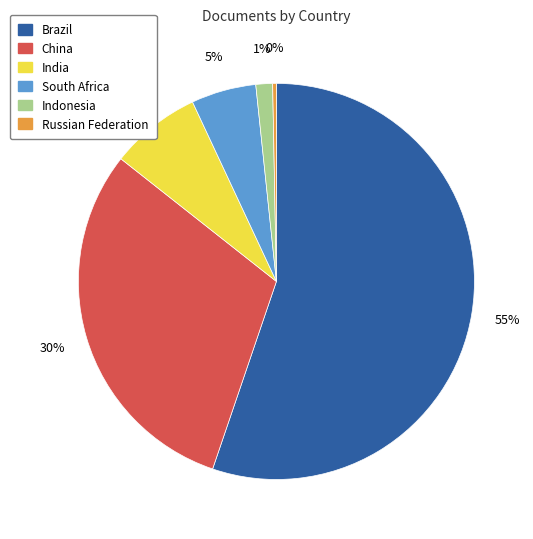

Which has a higher value, Russian Federation or South Africa?

South Africa